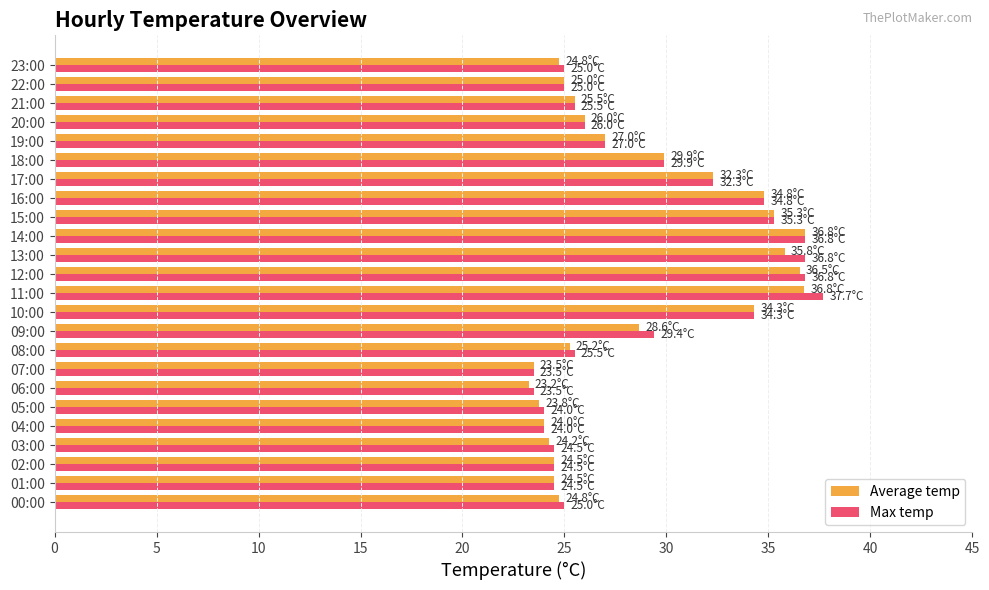

What is the sum of all Max temp values?

691.6